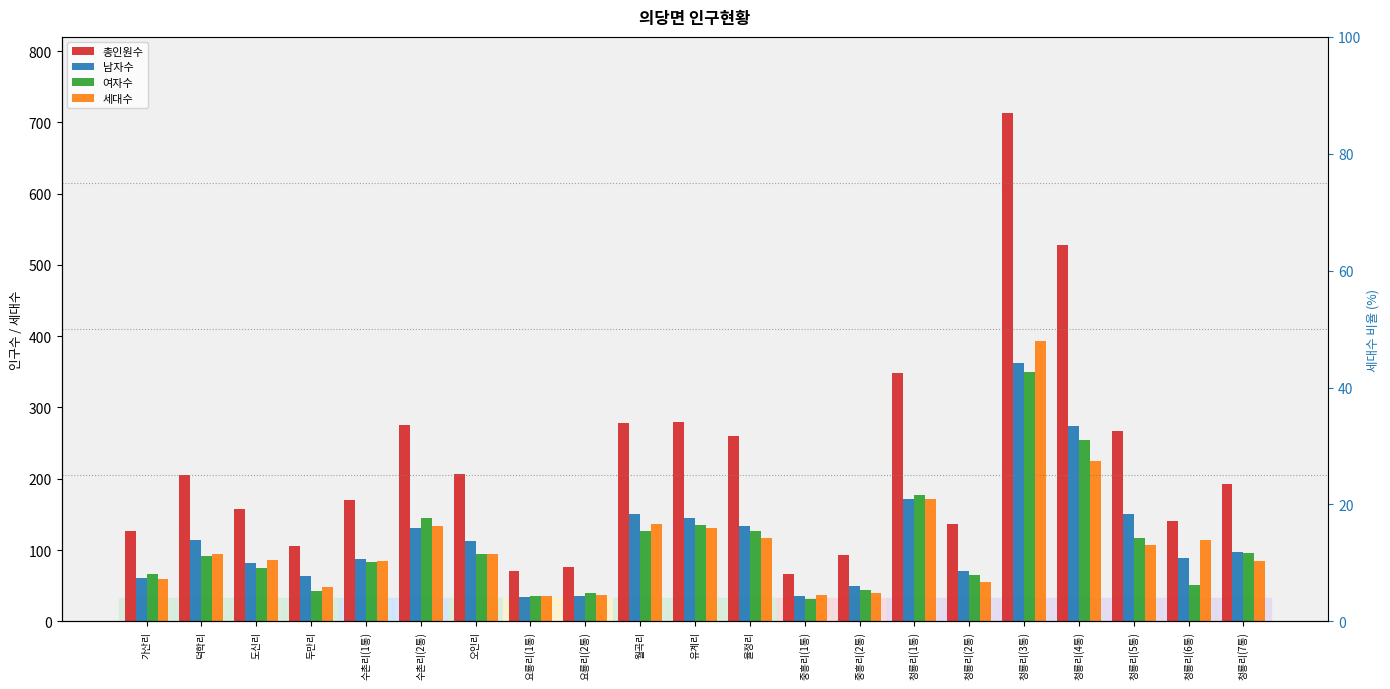

At which category is the sum across all series the highest?

청룡리(3통)